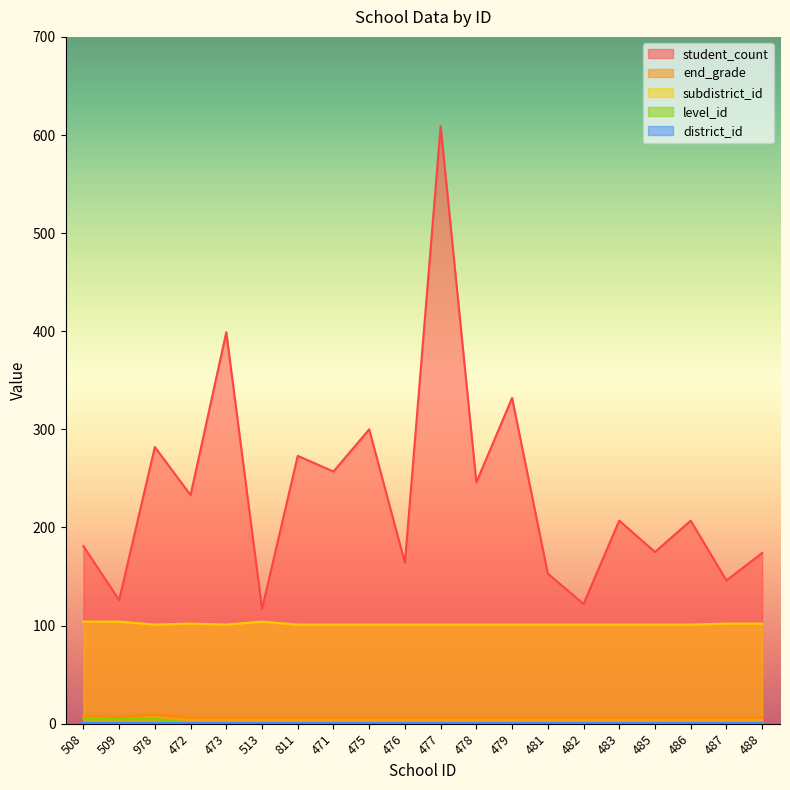

Is the value of student_count at 476 greater than the value of level_id at 485?

Yes